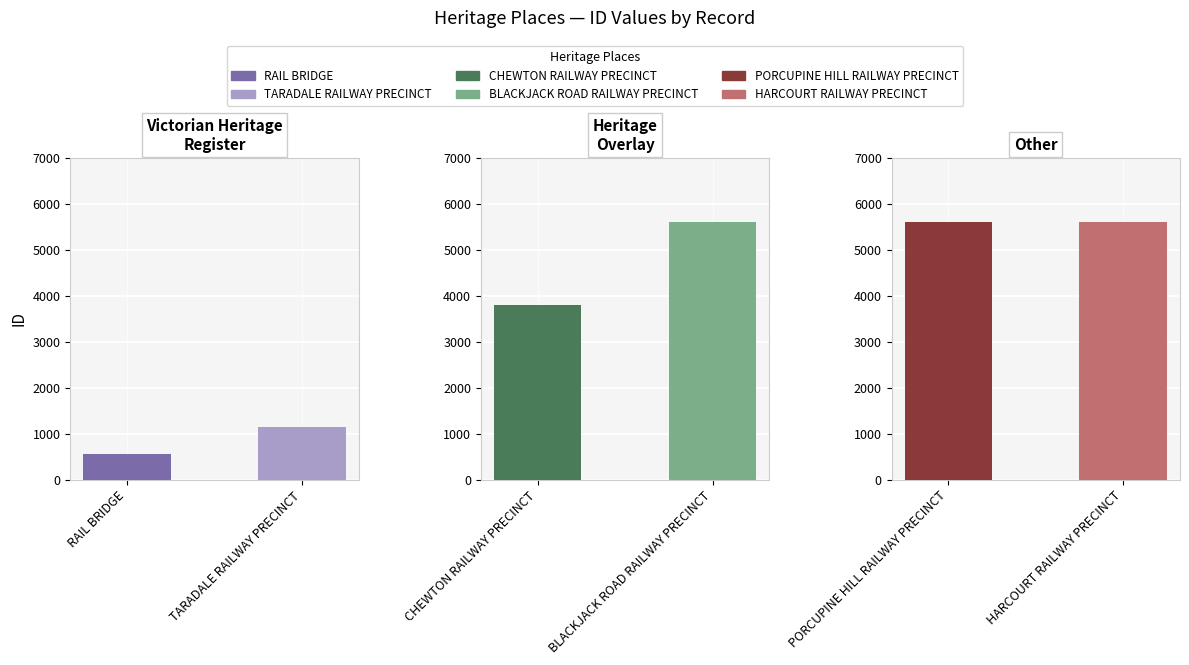

What is the sum of the values at TARADALE RAILWAY PRECINCT and CHEWTON RAILWAY PRECINCT?

4941